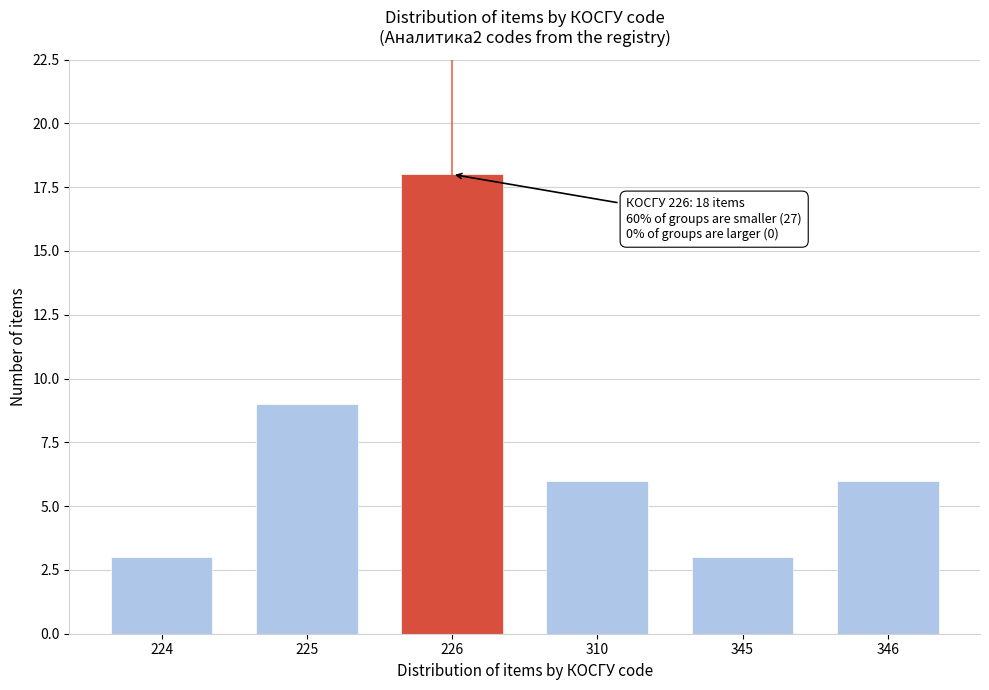

Reading left to right, extract all data points from this chart.

3	9	18	6	3	6